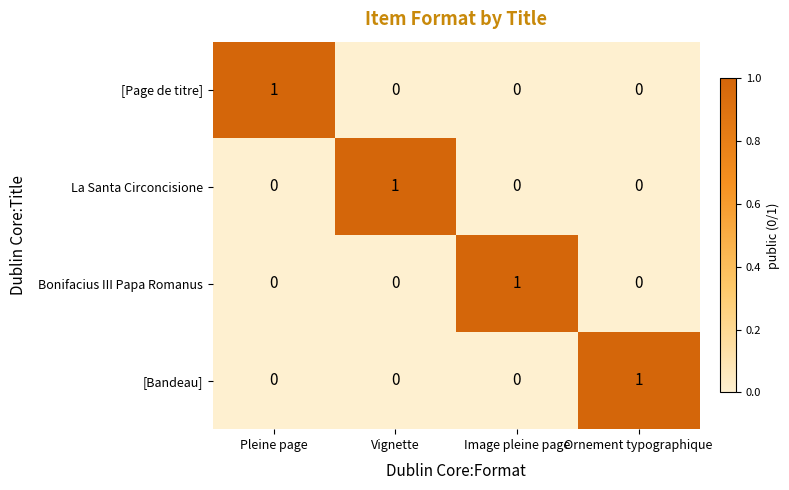

Which category has the highest value in the Bonifacius III Papa Romanus series?

Image pleine page